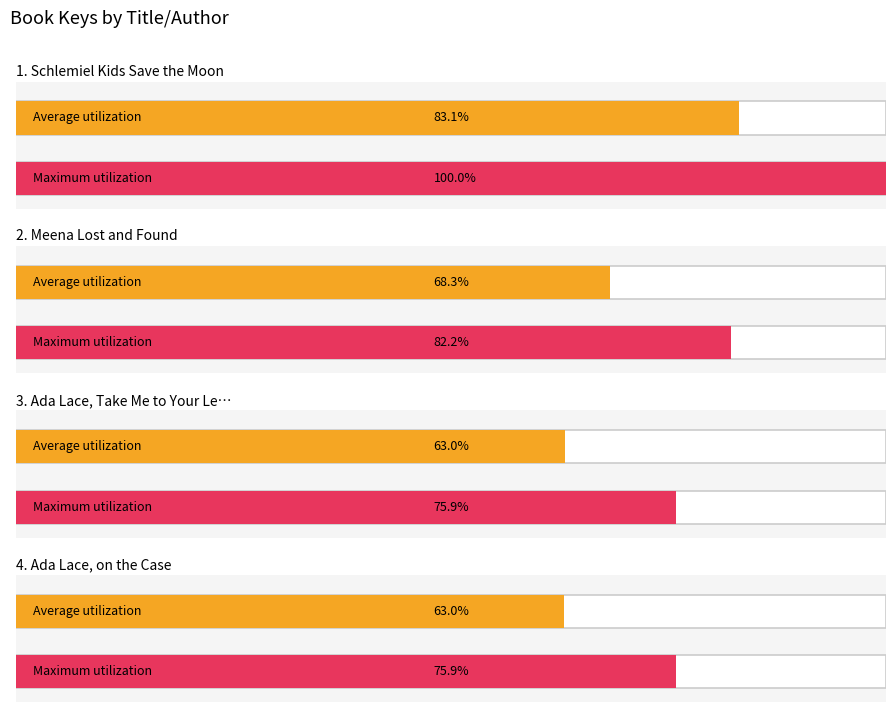

Rank the categories by value from lowest to highest.

Ada Lace, on the Case, Ada Lace, Take Me to Your Leader, Meena Lost and Found, Schlemiel Kids Save the Moon